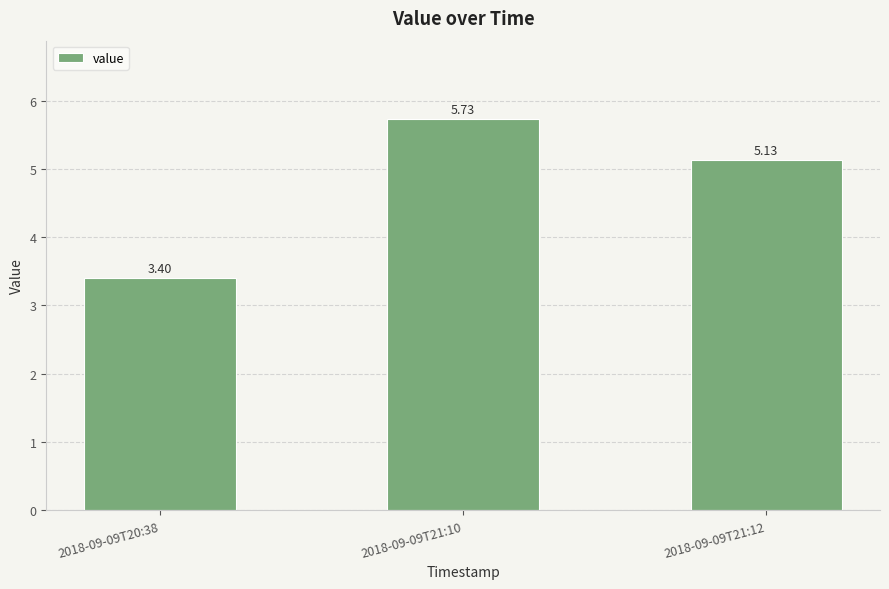

What is the ratio of the value at 2018-09-09T21:12 to the value at 2018-09-09T20:38?

1.5